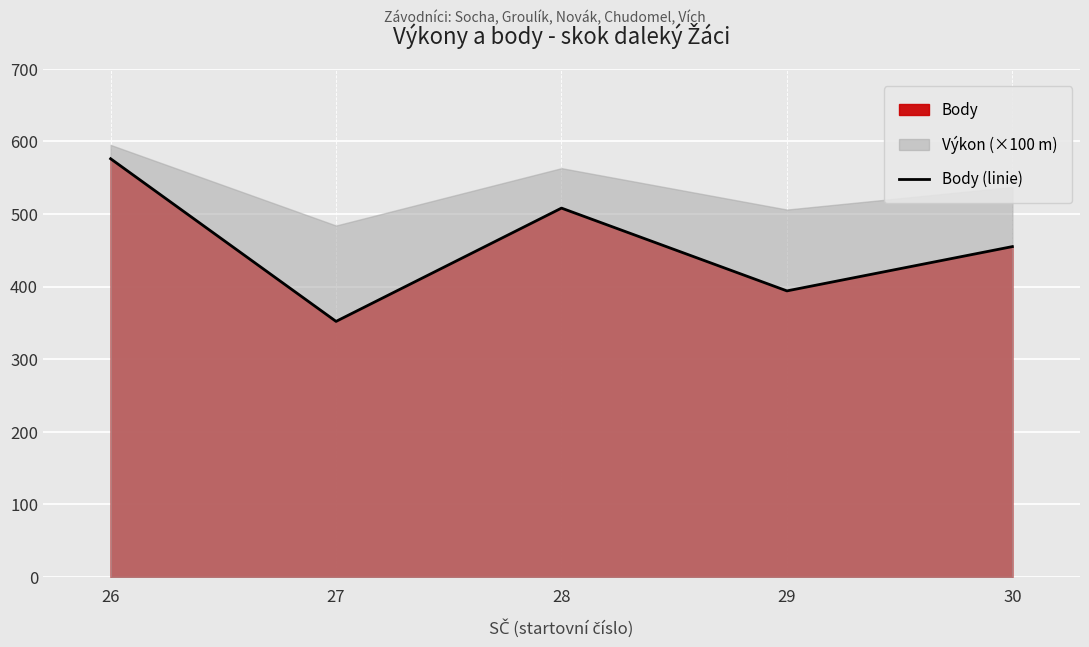

What is the difference between the values at 30 and 27?

103